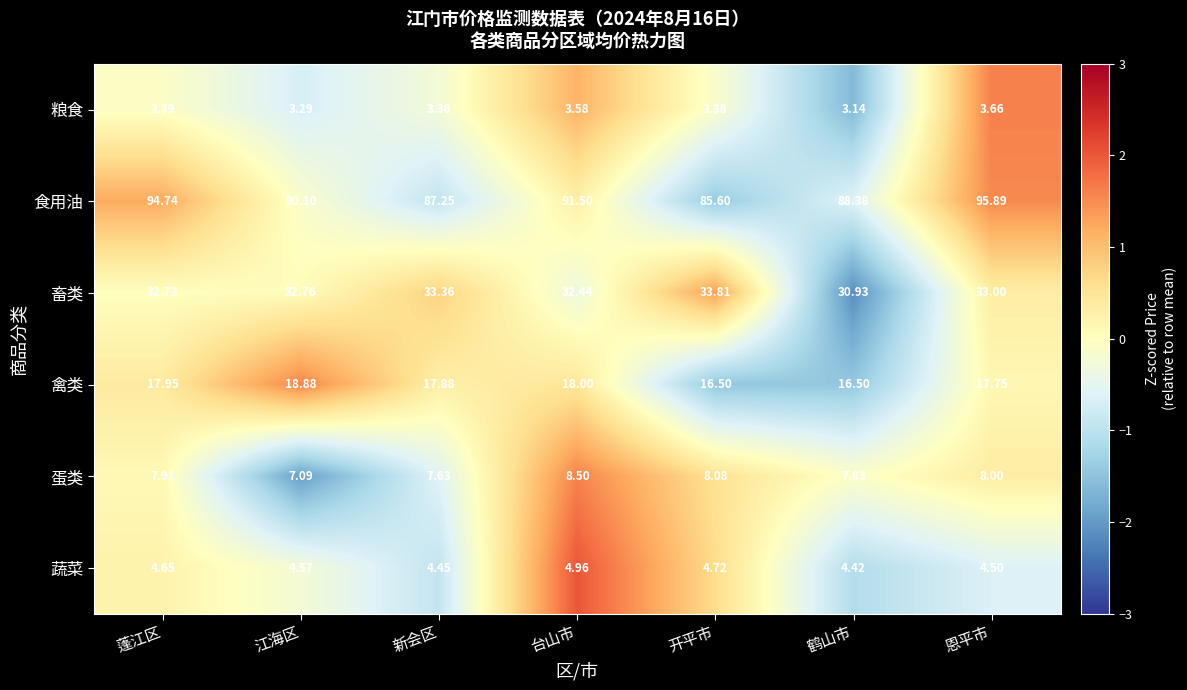

At which label is 畜类 closest to 32?

台山市